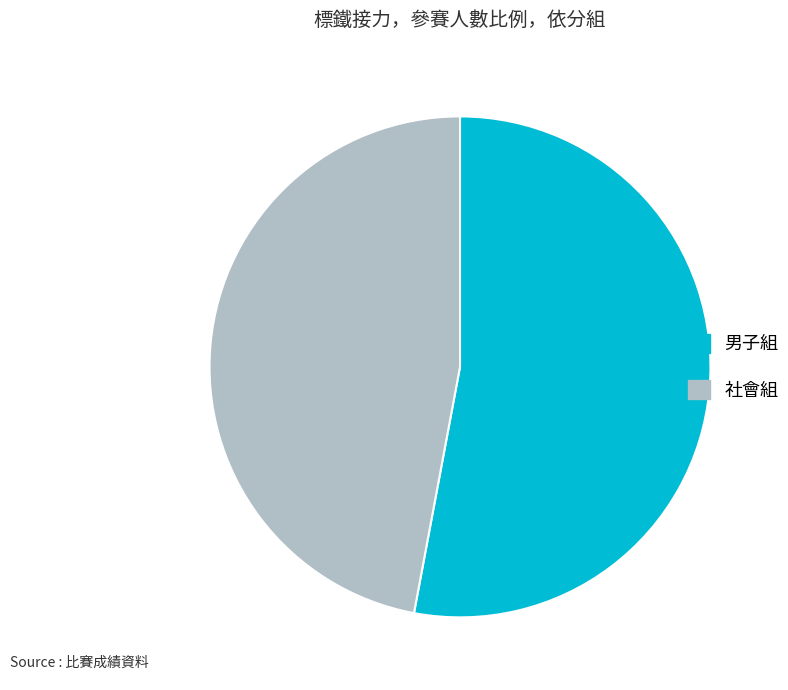

Approximately how many times larger is the value at 社會組 compared to 男子組?

0.9